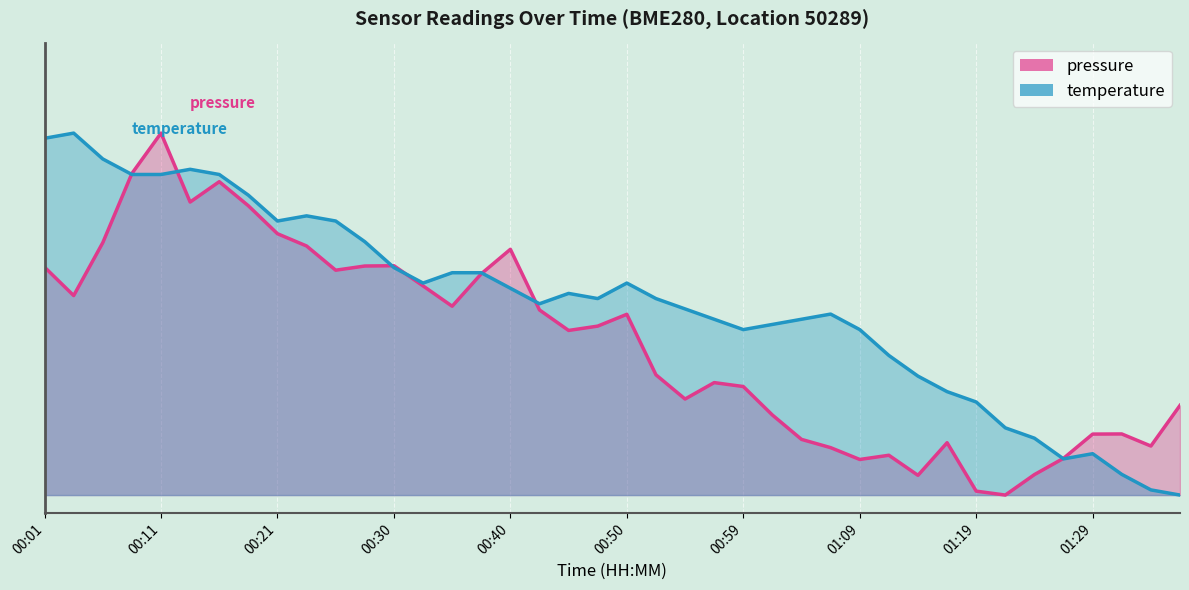

How many categories are shown in the chart?

40